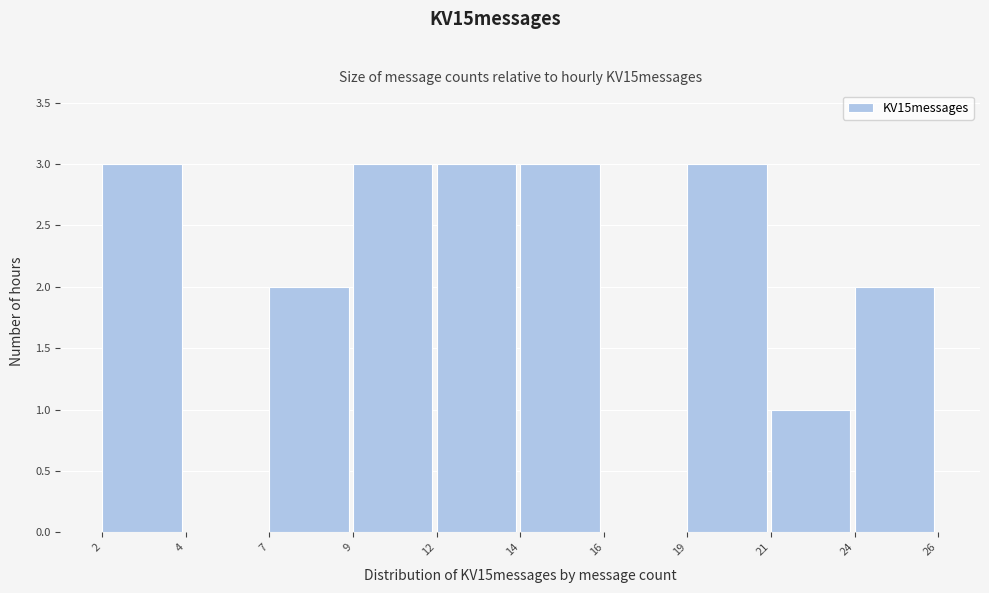

Reading right to left, extract all data points from this chart.

24=2	21=1	19=3	16=0	14=3	12=3	9=3	7=2	4=0	2=3